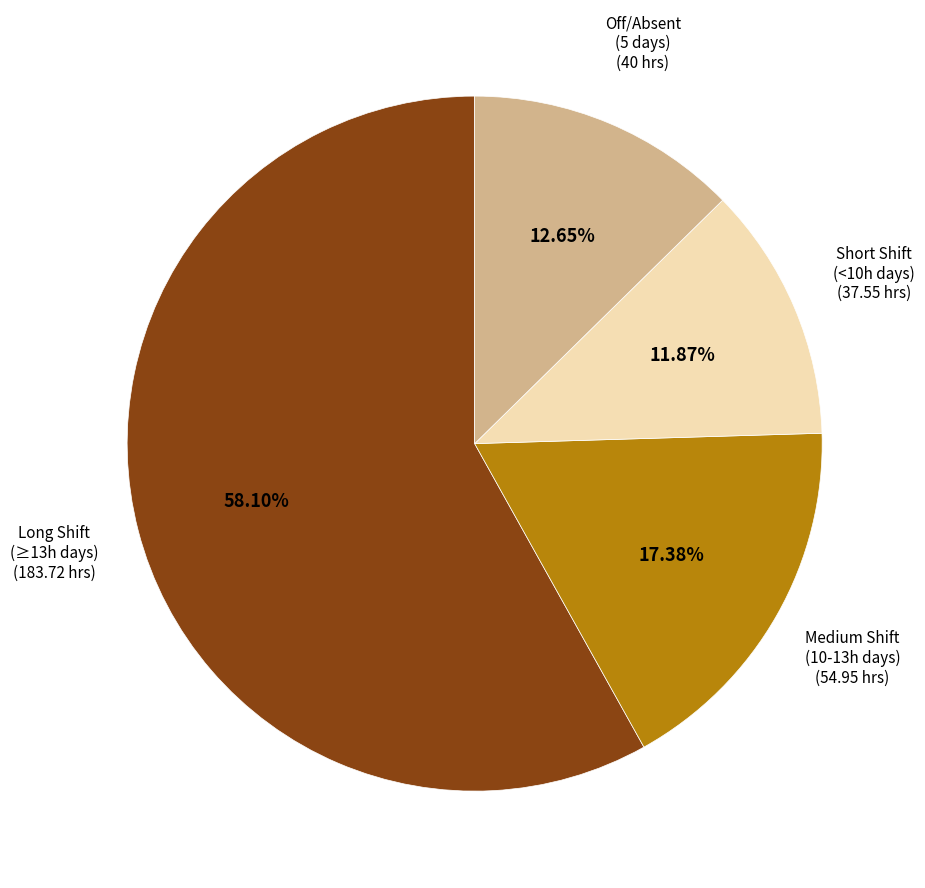

Is there a majority slice in this chart?

Yes